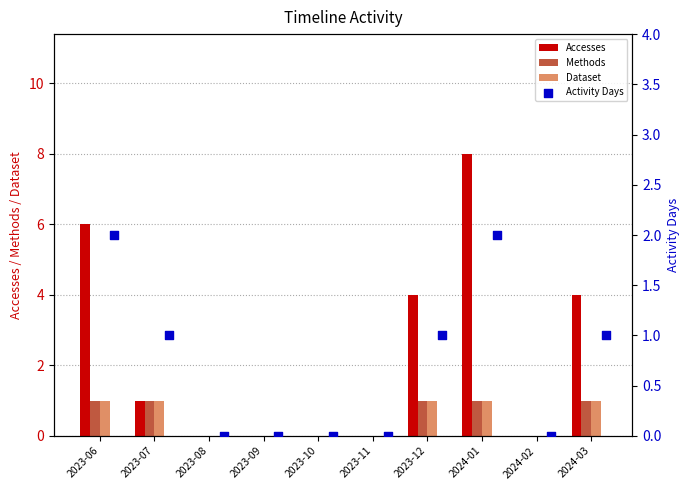

Is the value of Accesses at 2024-02 greater than the value of Methods at 2023-07?

No